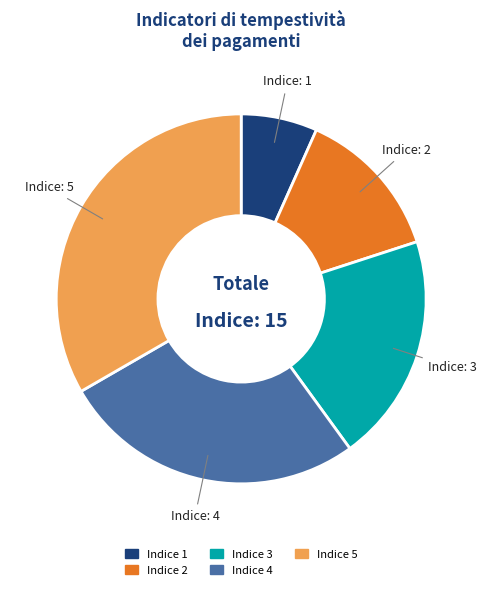

Approximately how many times larger is the value at Indice 2 compared to Indice 1?

2.0